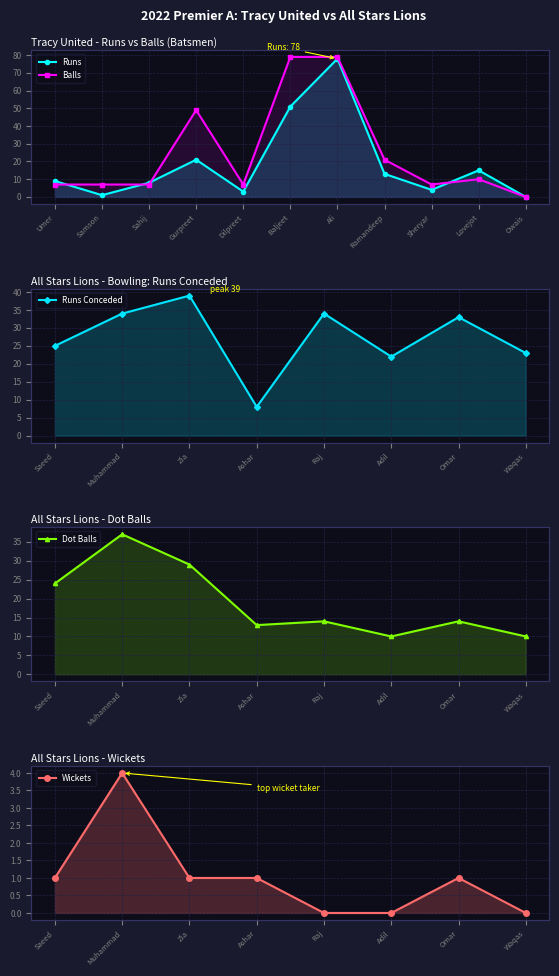

Which series has the largest total across all categories?

Balls